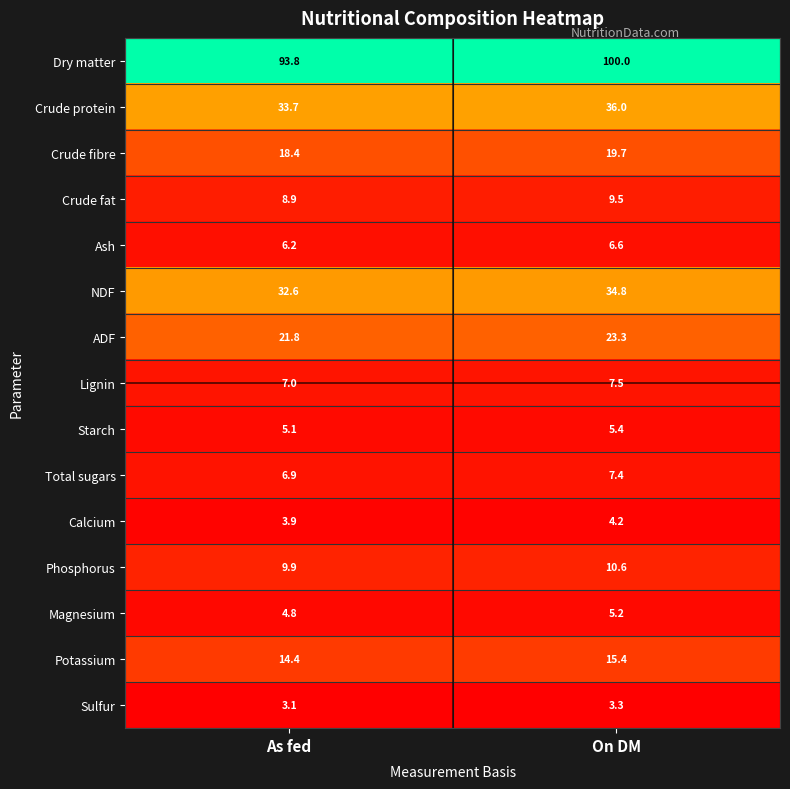

Reading right to left, extract all data points from this chart.

Dry matter: On DM=100.0	As fed=93.8
Crude protein: On DM=36.0	As fed=33.7
Crude fibre: On DM=19.7	As fed=18.4
Crude fat: On DM=9.5	As fed=8.9
Ash: On DM=6.6	As fed=6.2
NDF: On DM=34.8	As fed=32.6
ADF: On DM=23.3	As fed=21.8
Lignin: On DM=7.5	As fed=7.0
Starch: On DM=5.4	As fed=5.1
Total sugars: On DM=7.4	As fed=6.9
Calcium: On DM=4.2	As fed=3.9
Phosphorus: On DM=10.6	As fed=9.9
Magnesium: On DM=5.2	As fed=4.8
Potassium: On DM=15.4	As fed=14.4
Sulfur: On DM=3.3	As fed=3.1